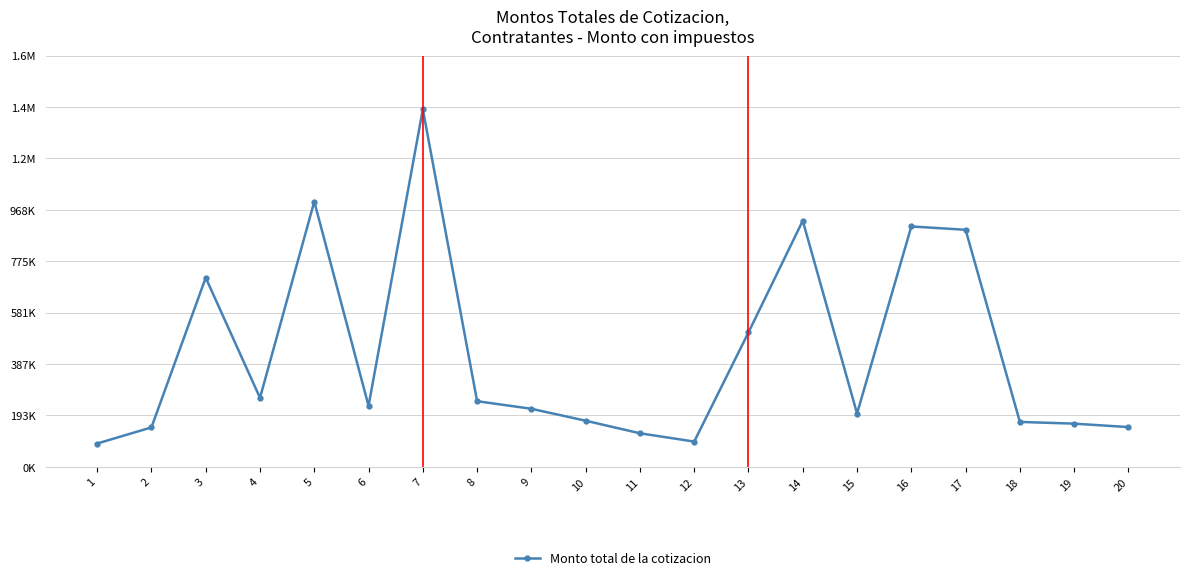

What value does the data have at 6?

229669.6